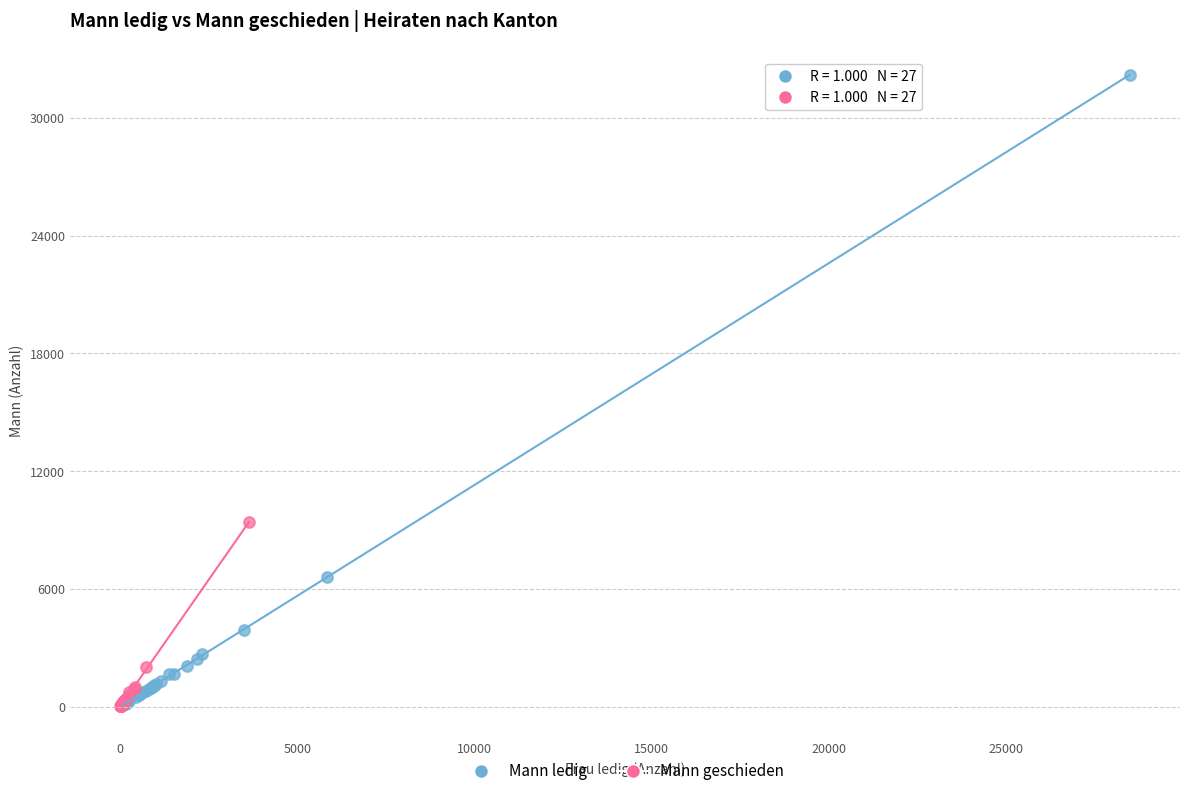

Which series contains the highest Y value?

Mann ledig